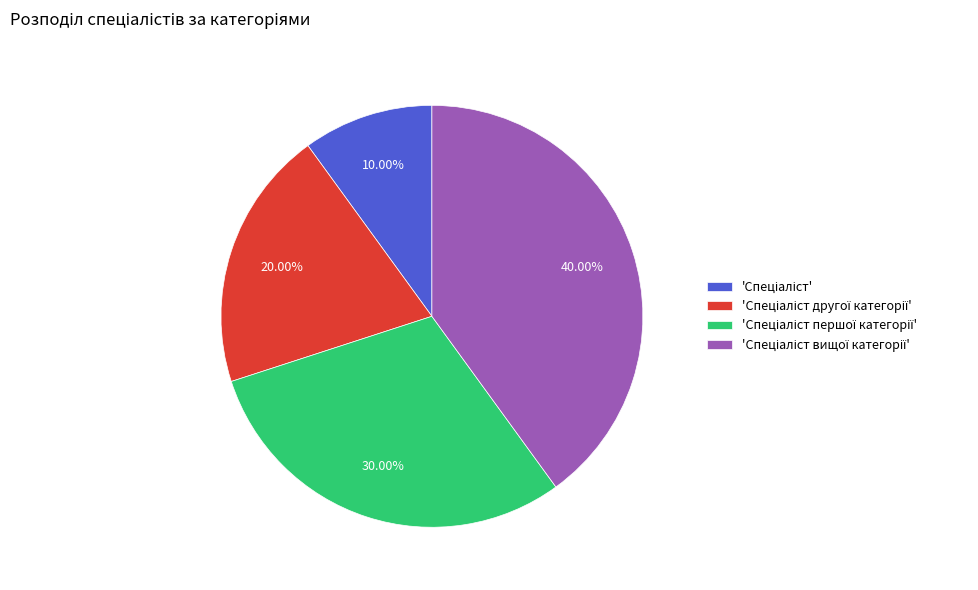

Is there any slice that represents more than half of the pie?

No